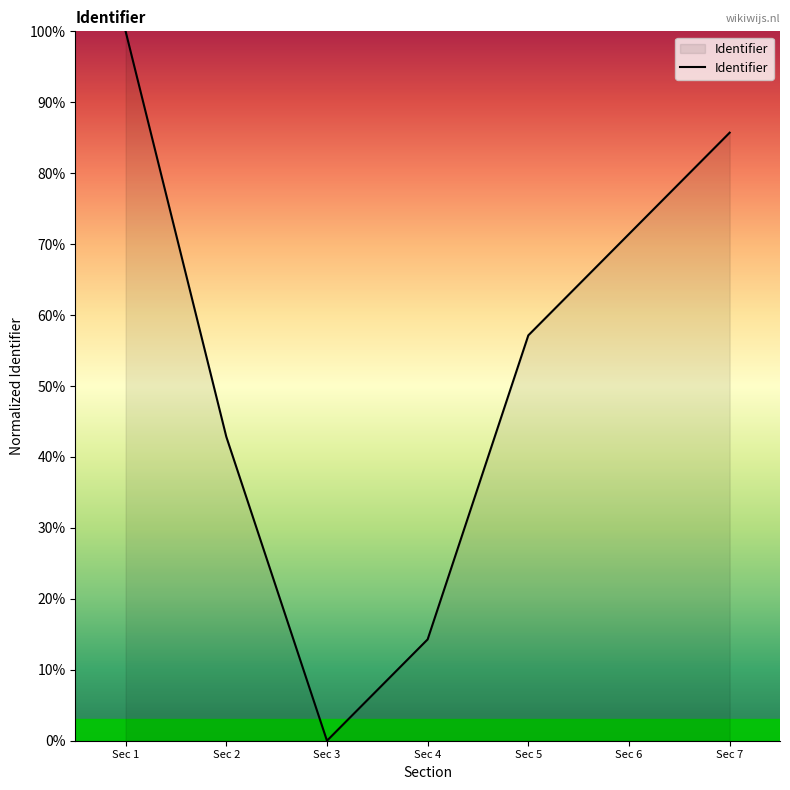

What is the average value?

53.1